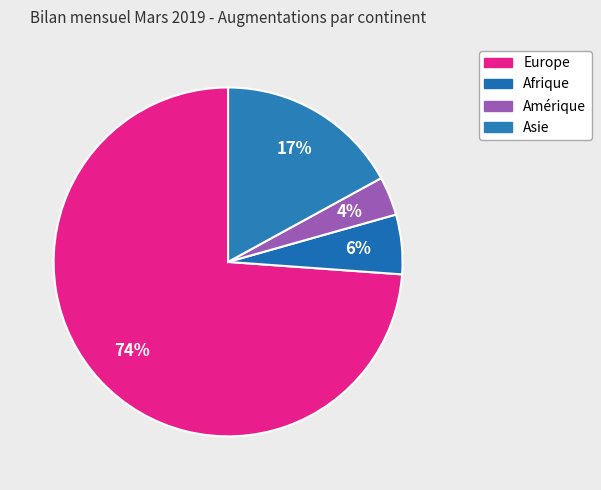

How many segments does this pie chart have?

4